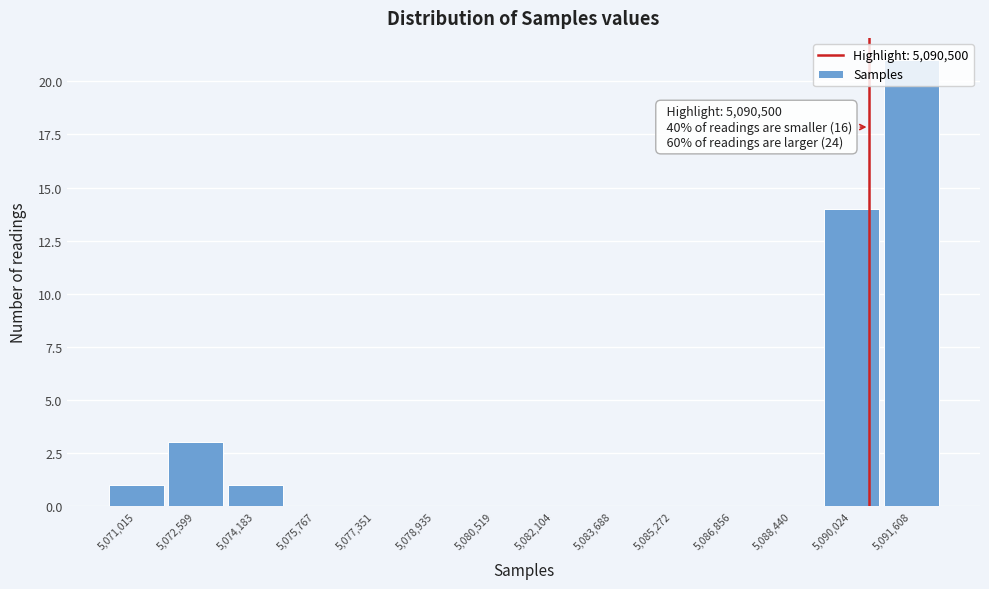

Over which range of the x-axis is the bar tallest?

5090800 to 5092400